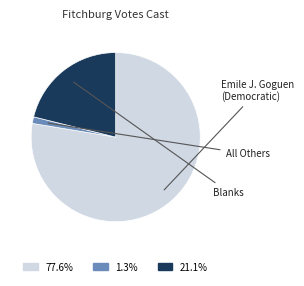

Does any single category account for the majority?

Yes